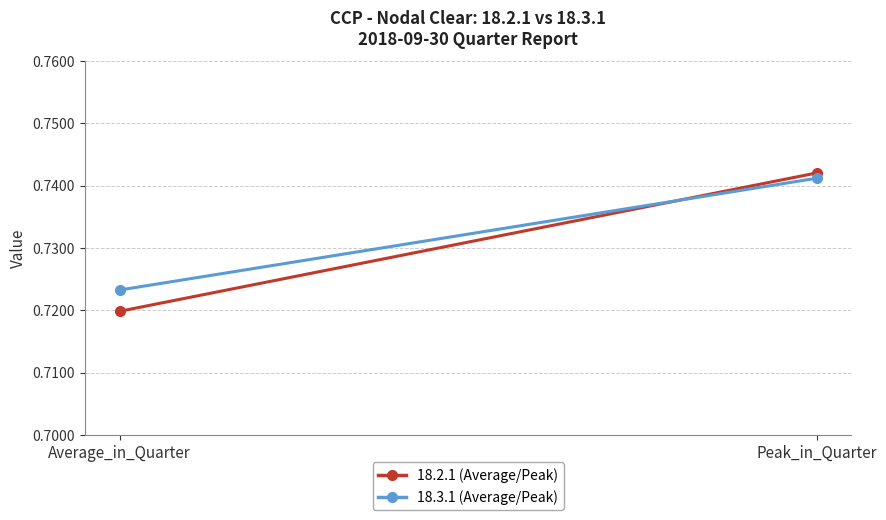

What is the maximum value shown in the chart?

0.7